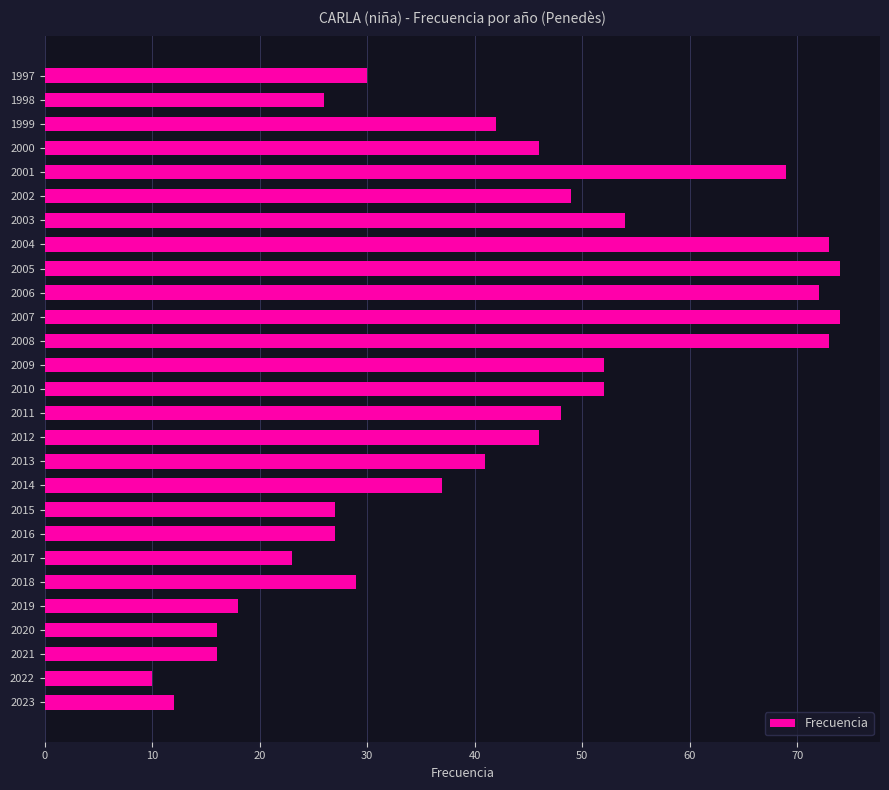

True or false: the data shows 21 at 2021.

False